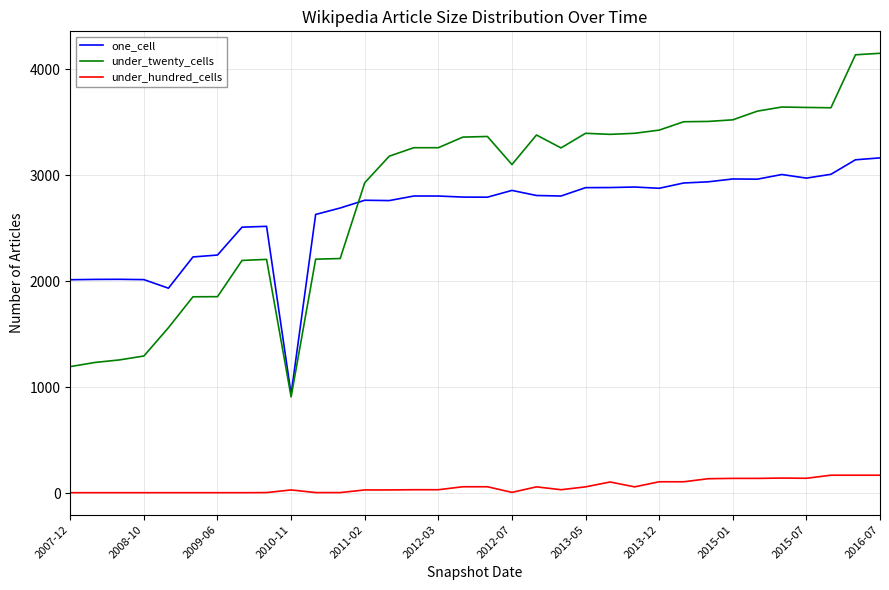

Which series has the widest spread of values?

under_twenty_cells